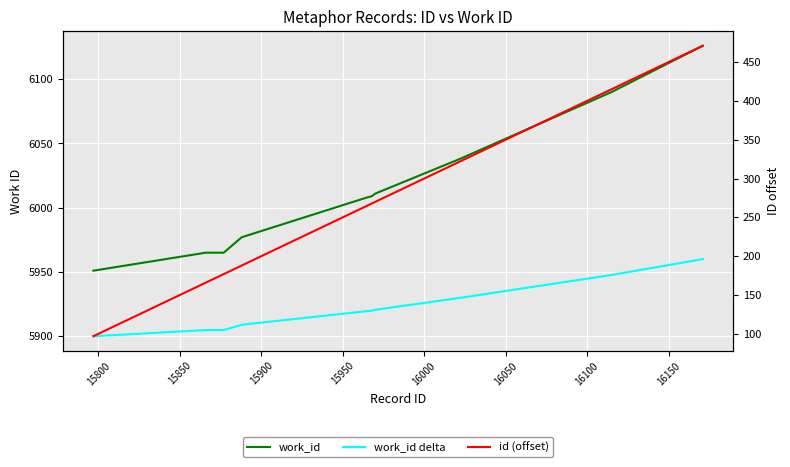

At how many categories does at least one series exceed 342?

10